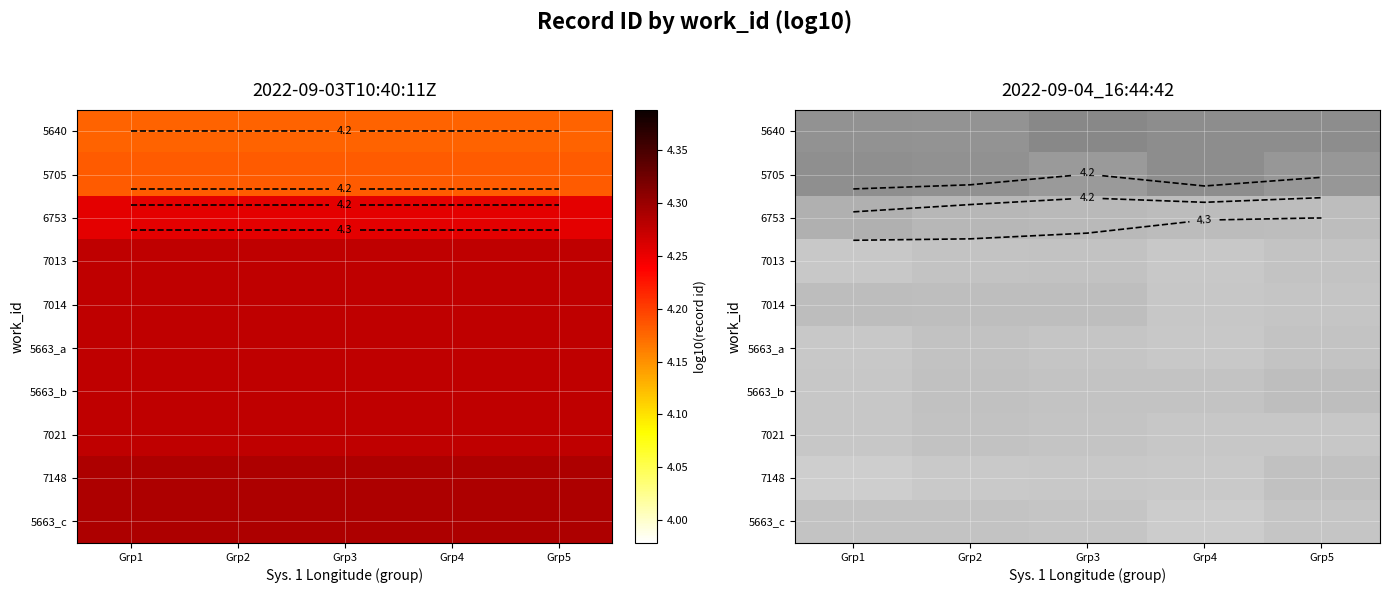

At which category is the sum across all series the highest?

Grp4